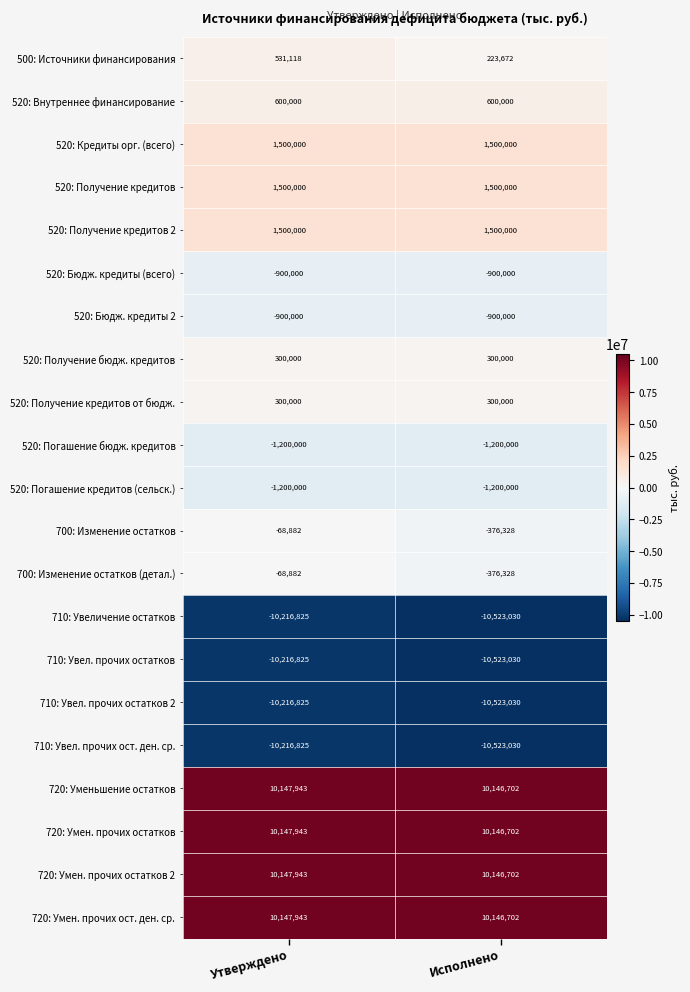

True or false: 520: Получение бюдж. кредитов has a value of 103437 at Исполнено.

False